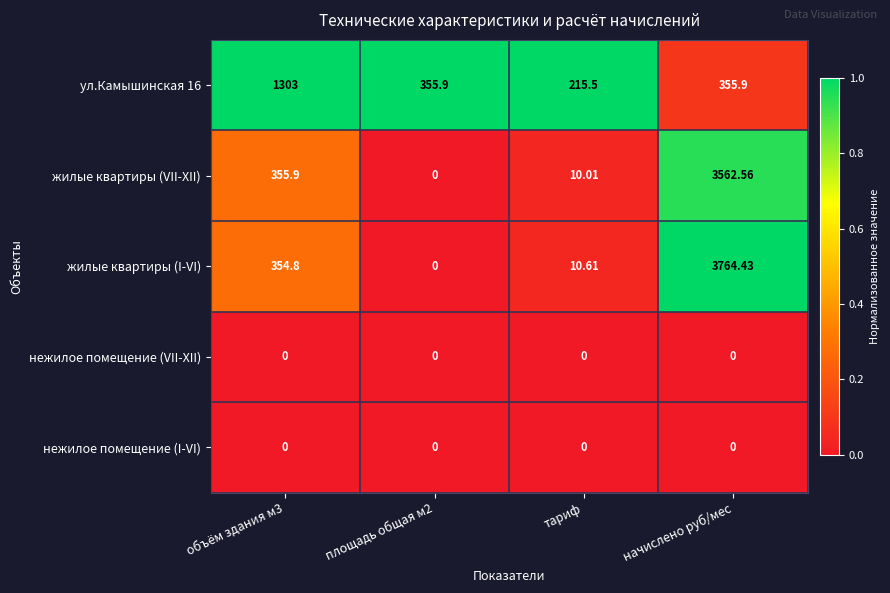

At which category is the sum across all series the highest?

начислено руб/мес